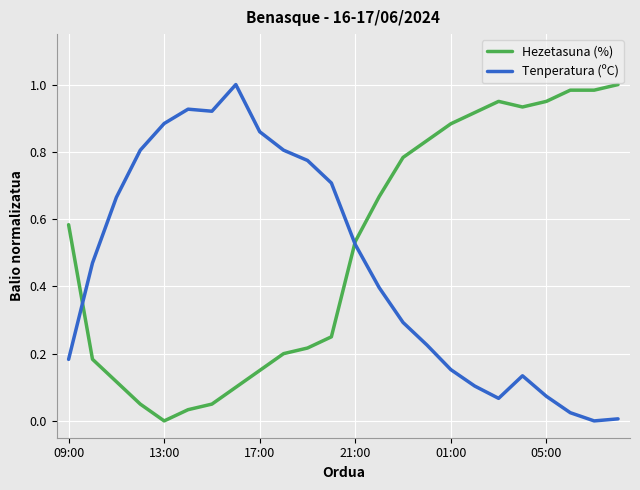

Which series has the largest total across all categories?

Hezetasuna (%)